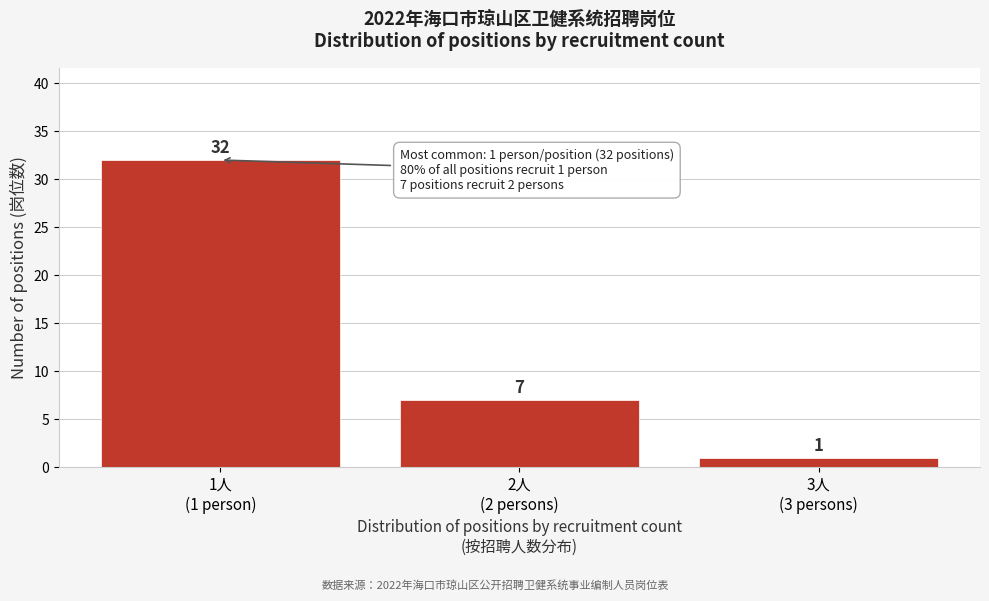

Reading right to left, list all the values displayed in this chart.

1	7	32